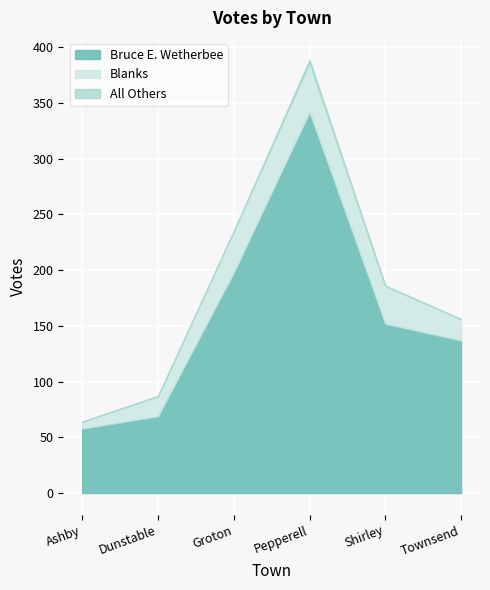

Rank the series by their average value, from highest to lowest.

Bruce E. Wetherbee, Blanks, All Others